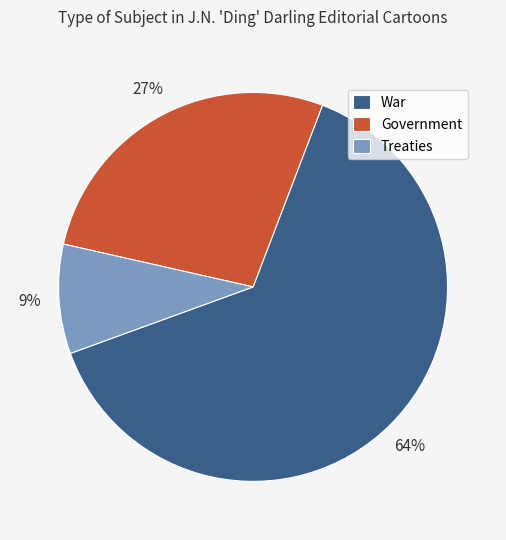

To the nearest percent, what percentage of the pie is War?

64%